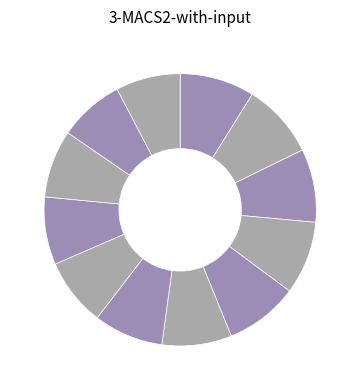

How many segments does this pie chart have?

12